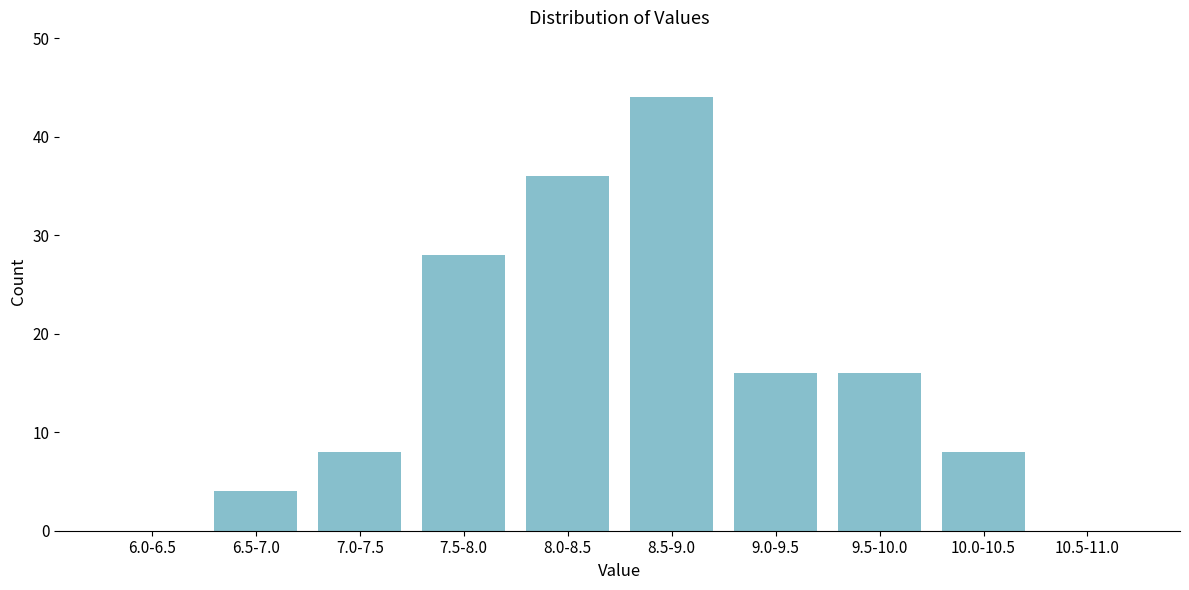

Reading right to left, extract all data points from this chart.

10.5-11.0=0	10.0-10.5=8	9.5-10.0=16	9.0-9.5=16	8.5-9.0=44	8.0-8.5=36	7.5-8.0=28	7.0-7.5=8	6.5-7.0=4	6.0-6.5=0